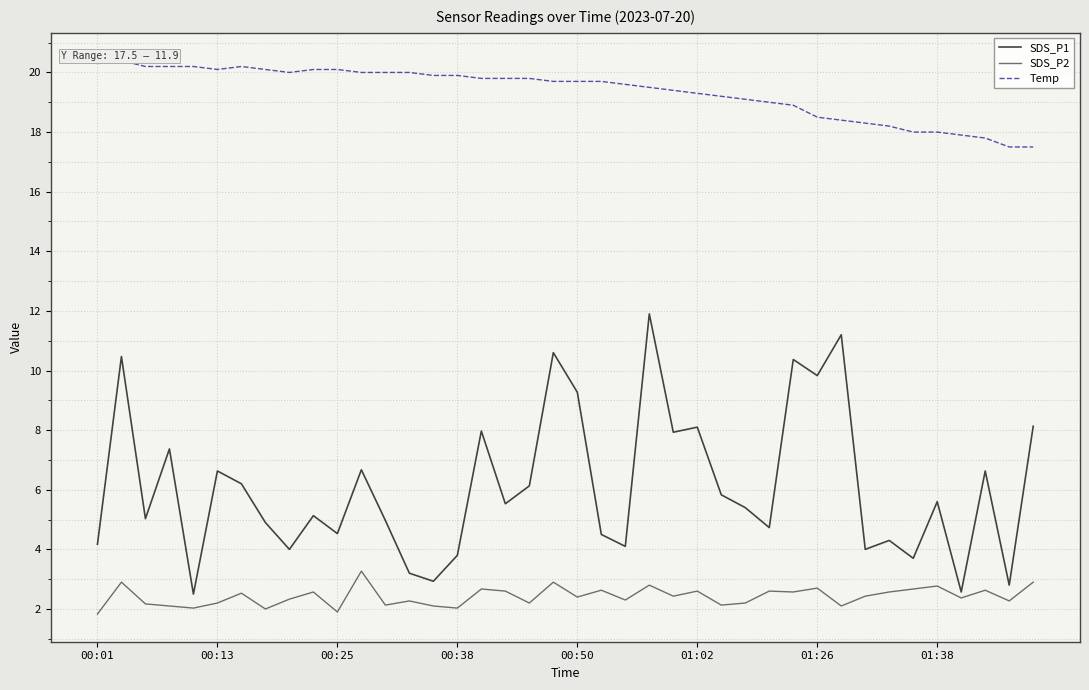

What is the minimum value for SDS_P2?

1.8